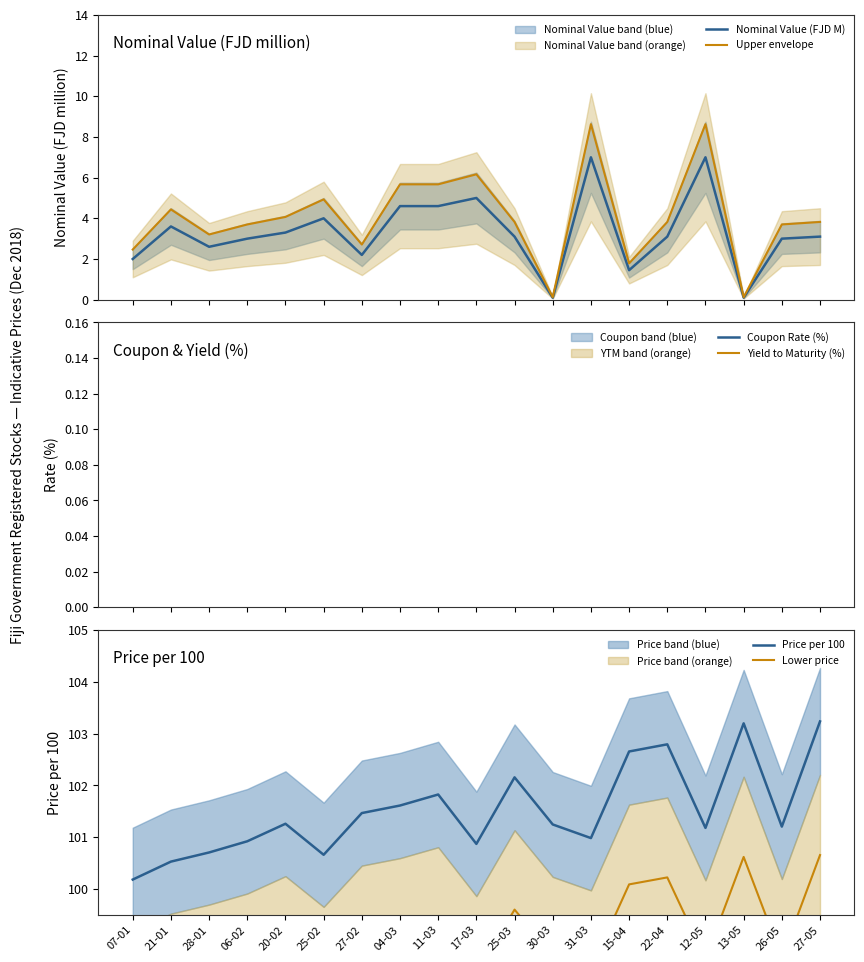

Where is the first local maximum for Lower price?

20-02